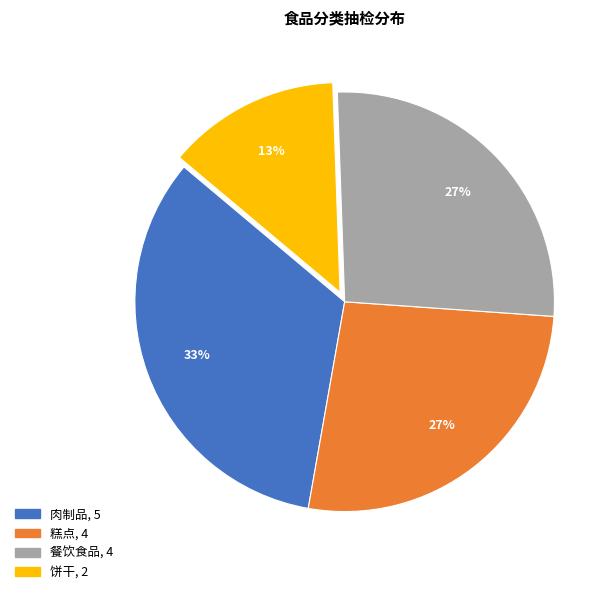

How many segments does this pie chart have?

4